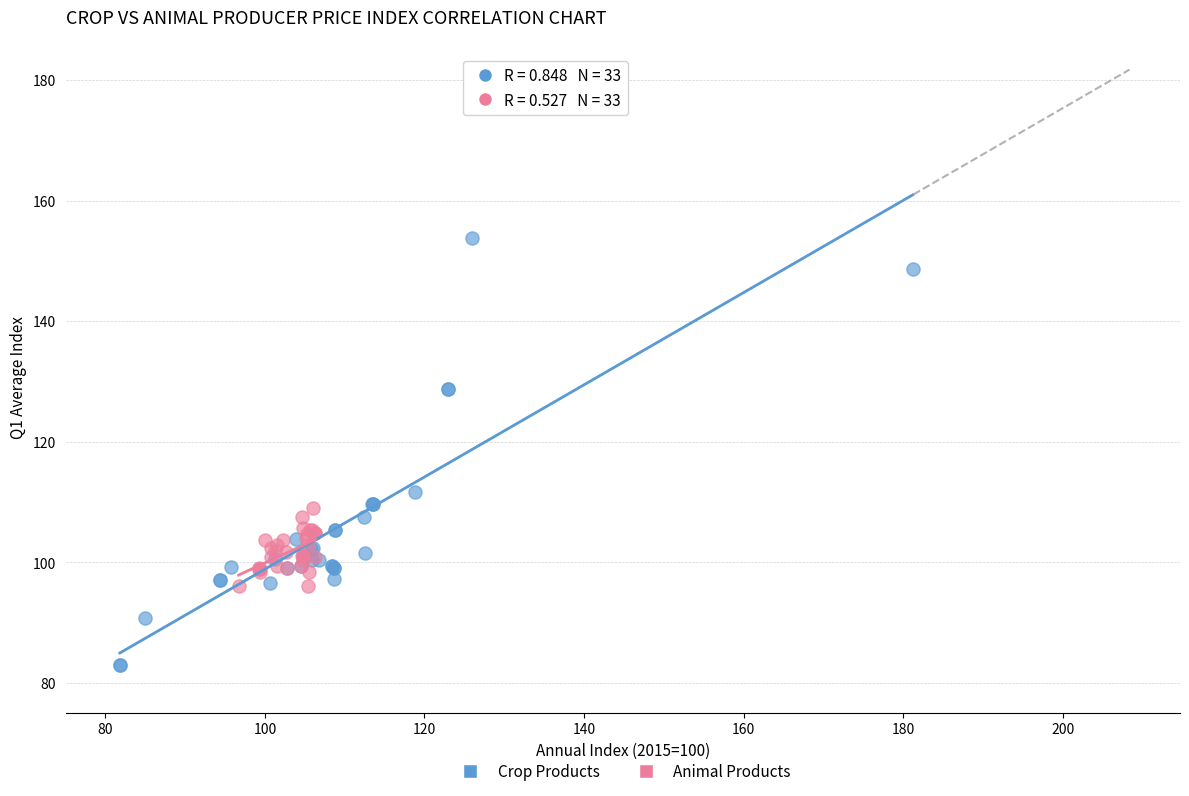

Which series contains the lowest Y value?

Crop Products